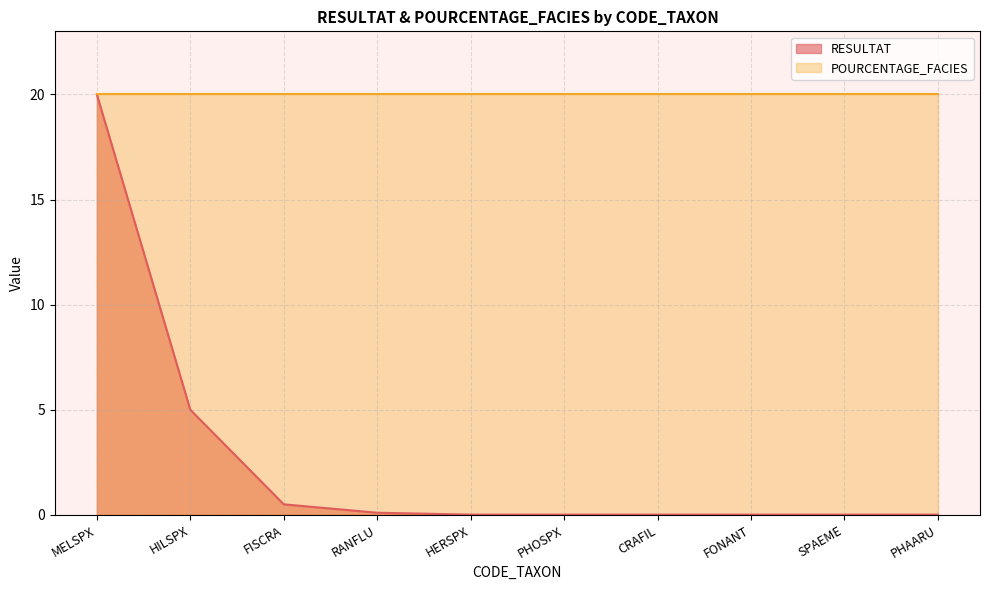

Reading right to left, extract all data points from this chart.

PHAARU=0.0	SPAEME=0.0	FONANT=0.0	CRAFIL=0.0	PHOSPX=0.0	HERSPX=0.0	RANFLU=0.1	FISCRA=0.5	HILSPX=5.0	MELSPX=20.0